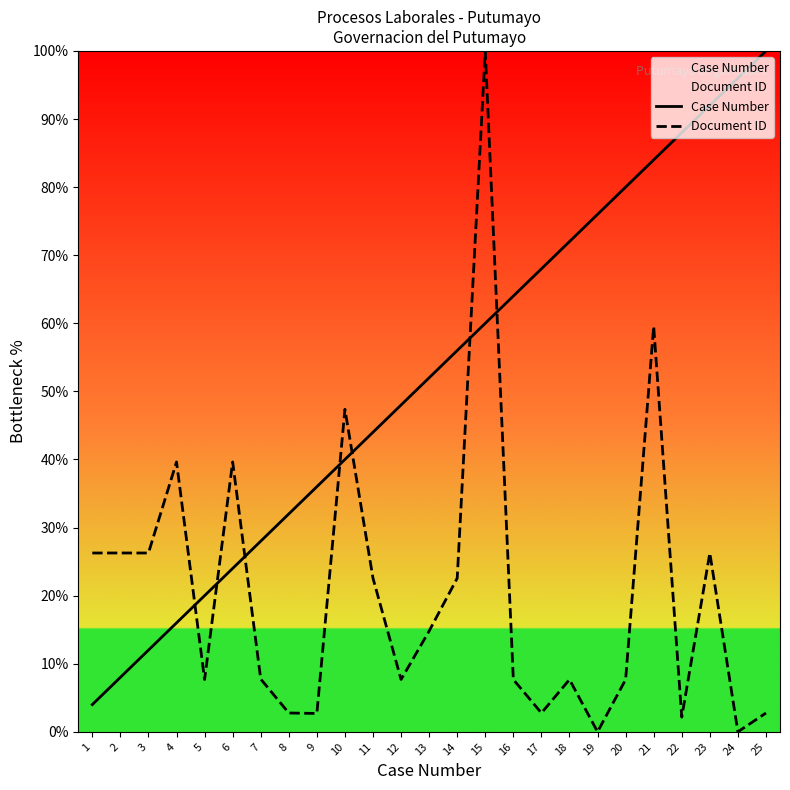

What is the difference between the Document ID values at 7 and 10?

39.6